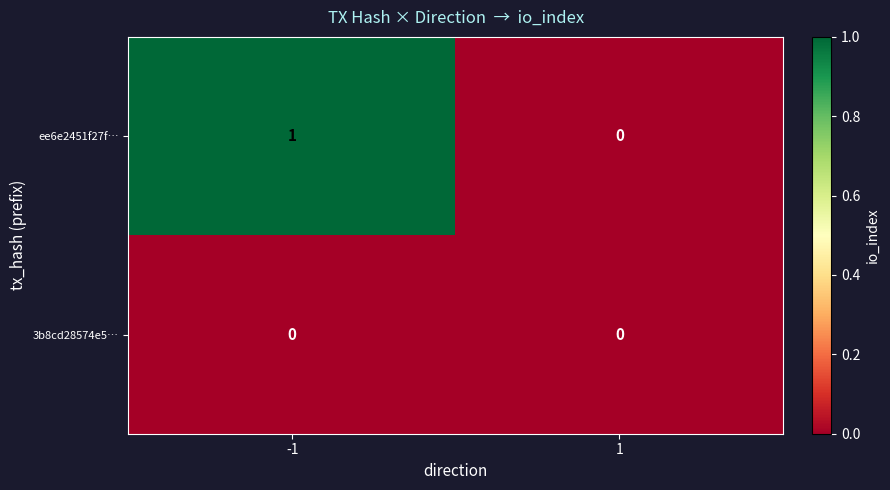

Which series has the widest spread of values?

ee6e2451f27f…